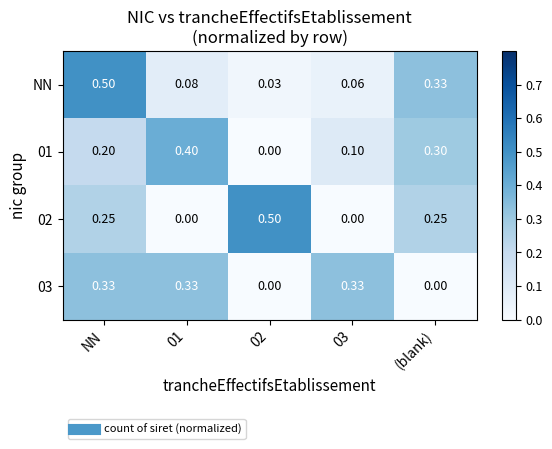

At 01, list the series in order from largest to smallest.

01, 03, NN, 02